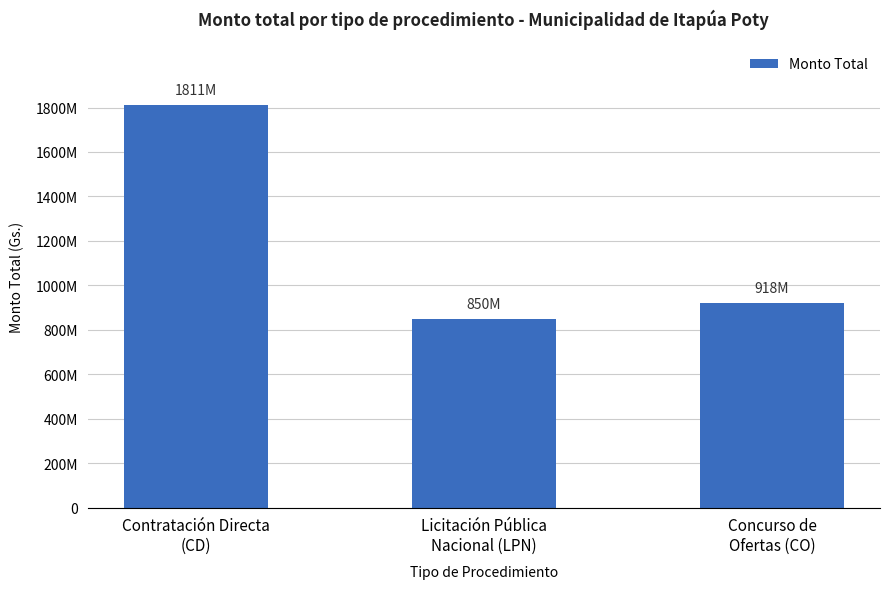

Reading right to left, what are all the values shown in this chart?

918486728	849501180	1810773447